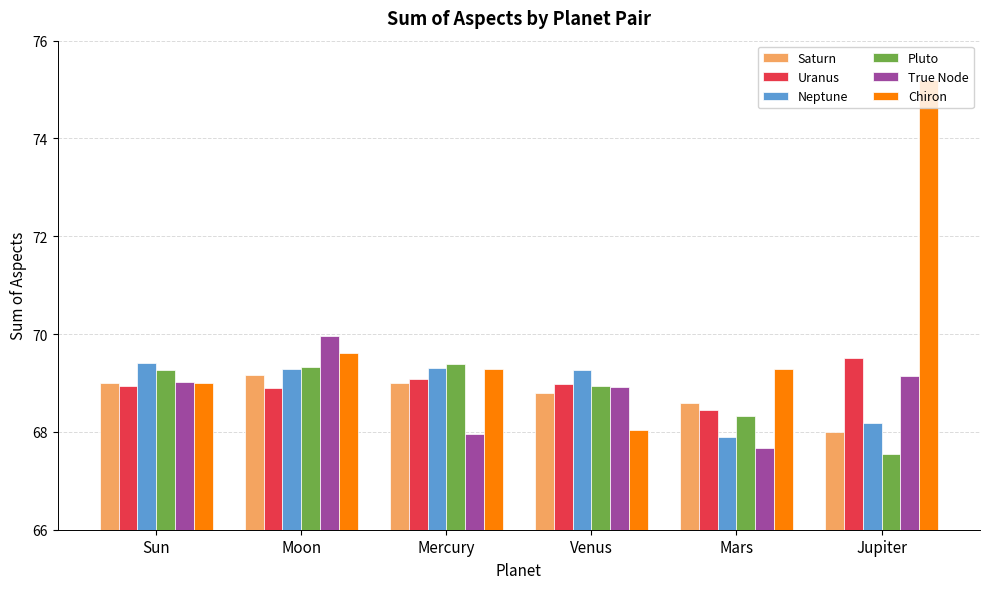

What are all the series names shown in the legend?

Saturn, Uranus, Neptune, Pluto, True Node, Chiron